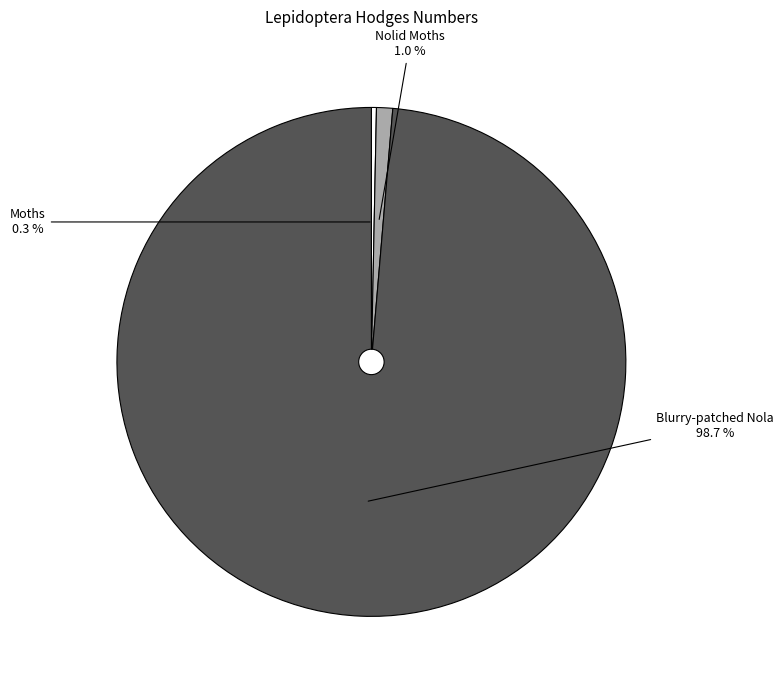

Is there a majority slice in this chart?

Yes